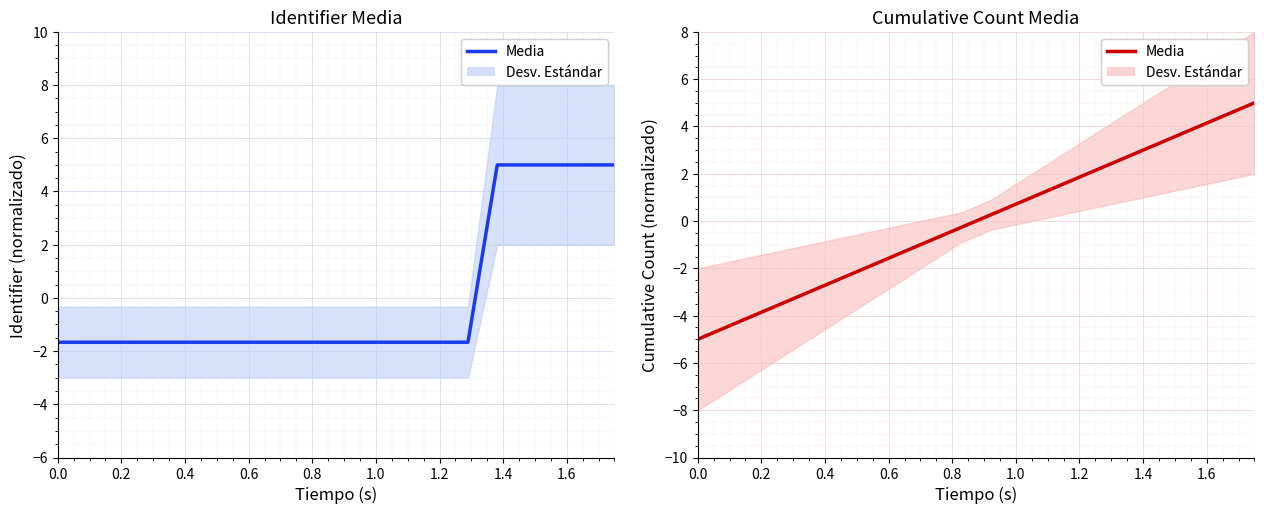

How many values exceed 0?

10